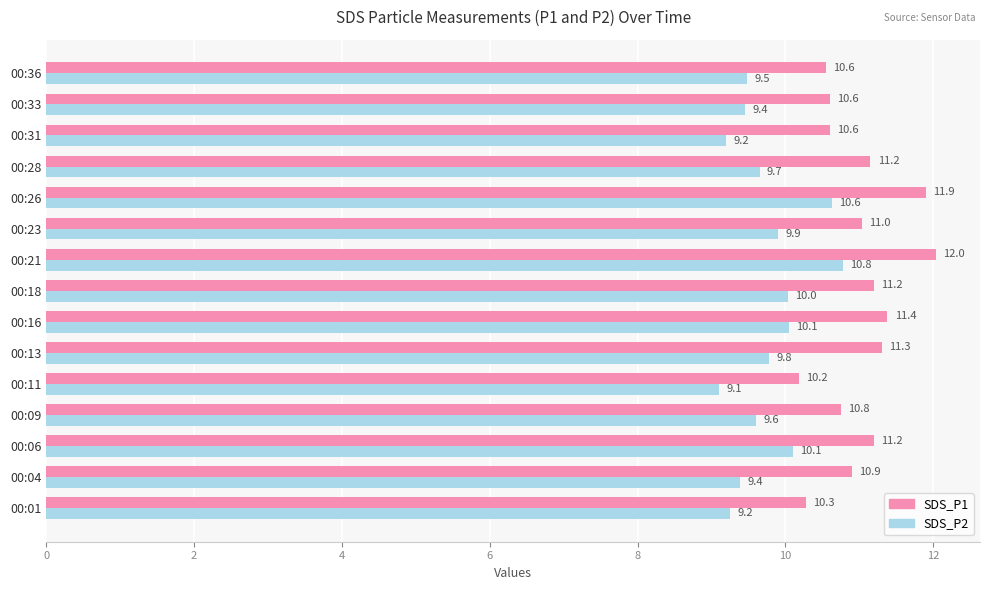

What is the approximate value of SDS_P1 at 00:23?

11.0